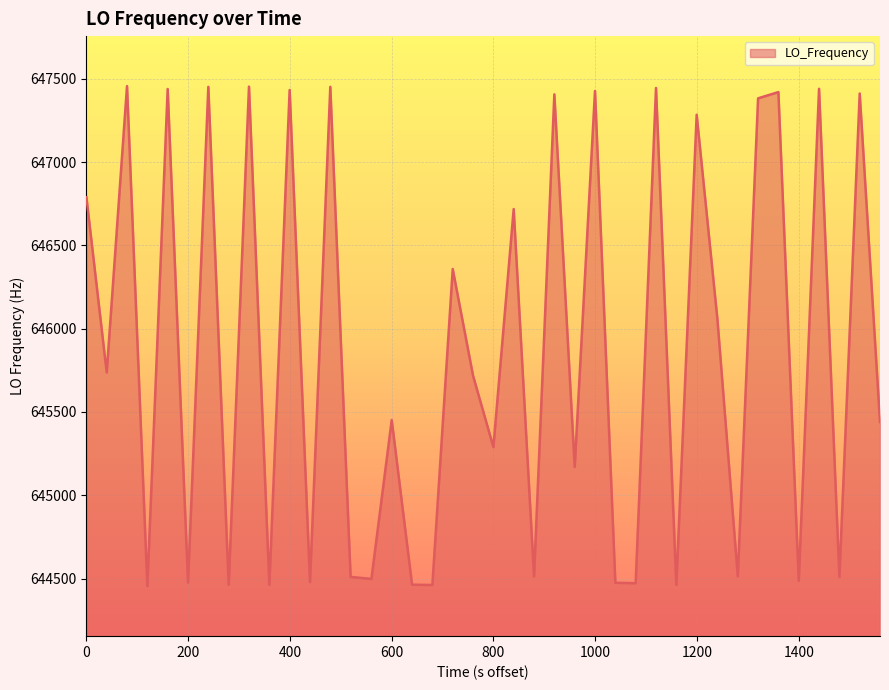

What is the smallest value displayed?

644454.8